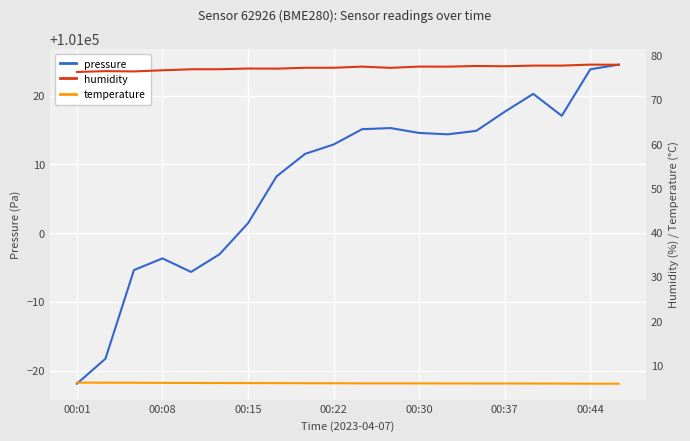

Which series has the widest spread of values?

pressure